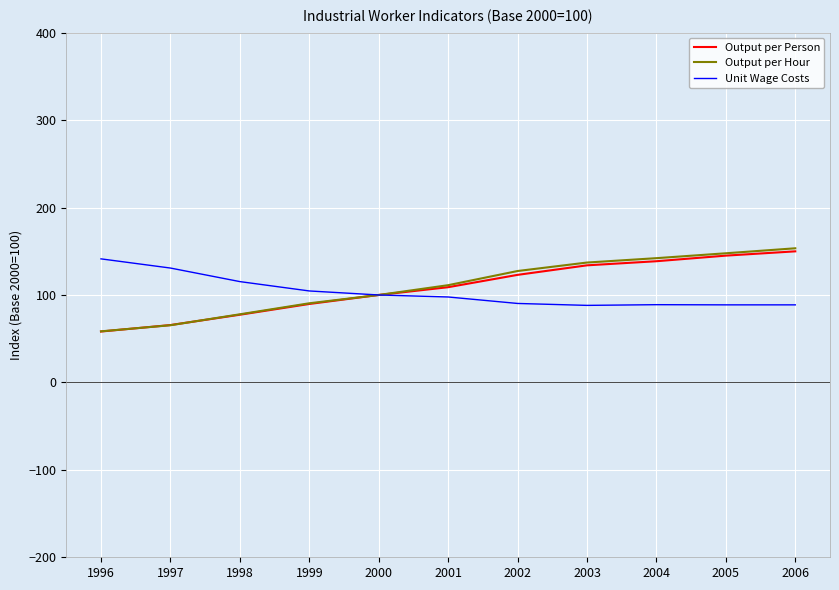

The Output per Hour series shows 111.2 at 2001. True or false?

True